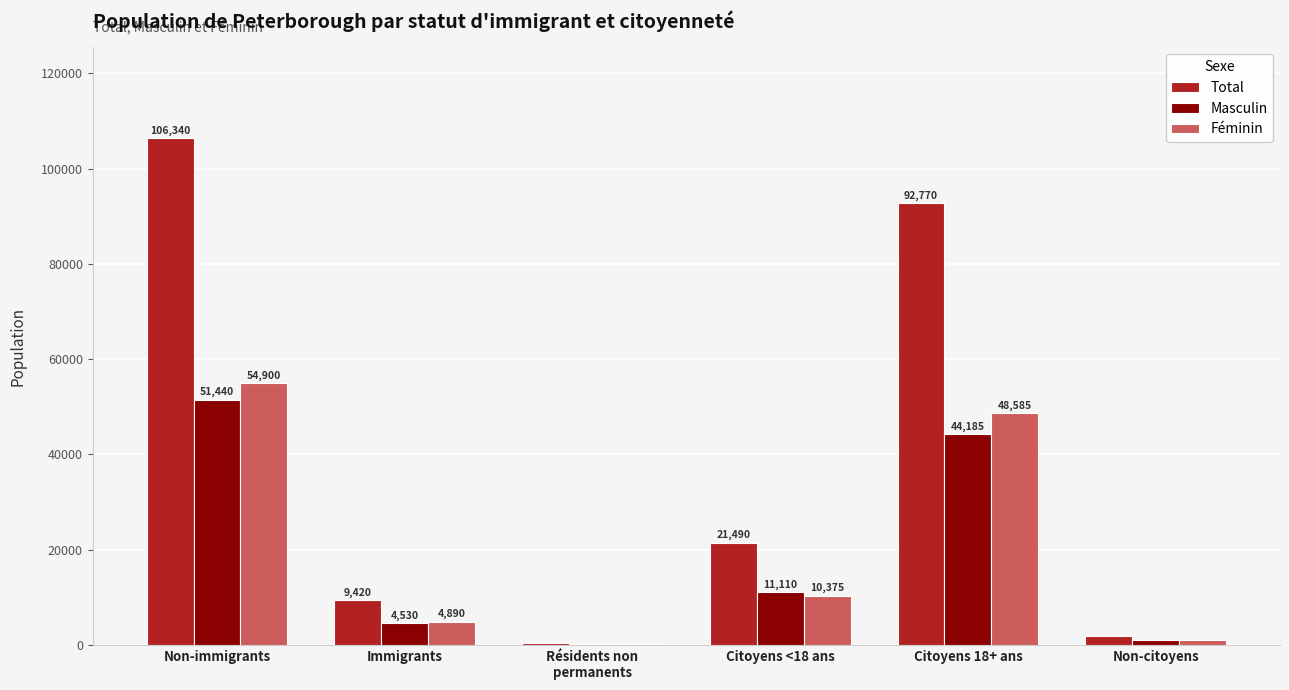

At which category is the sum across all series the highest?

Non-immigrants